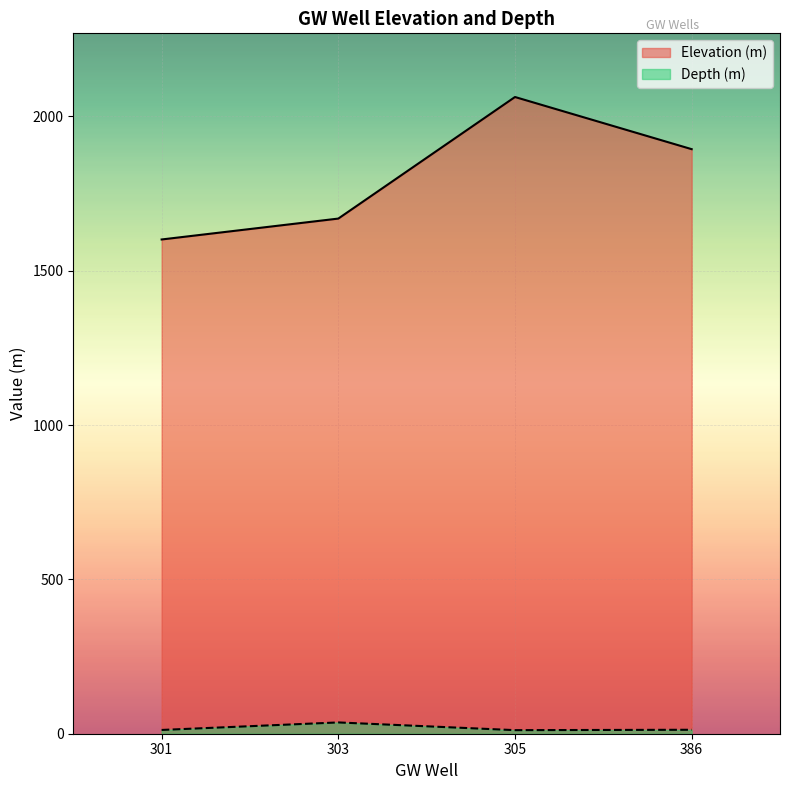

What is the value of the Elevation (m) point at the 4th from the left?

1894.0